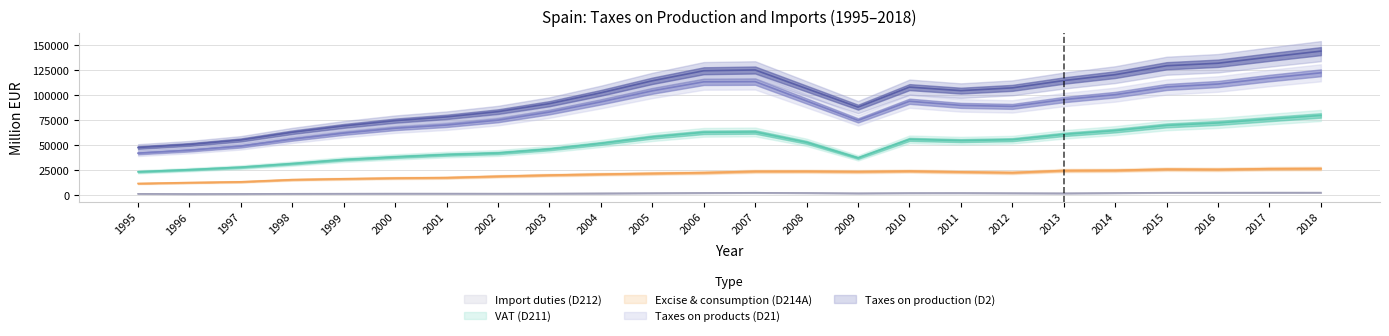

At which category does Excise & consumption (D214A) reach its first local valley?

2009